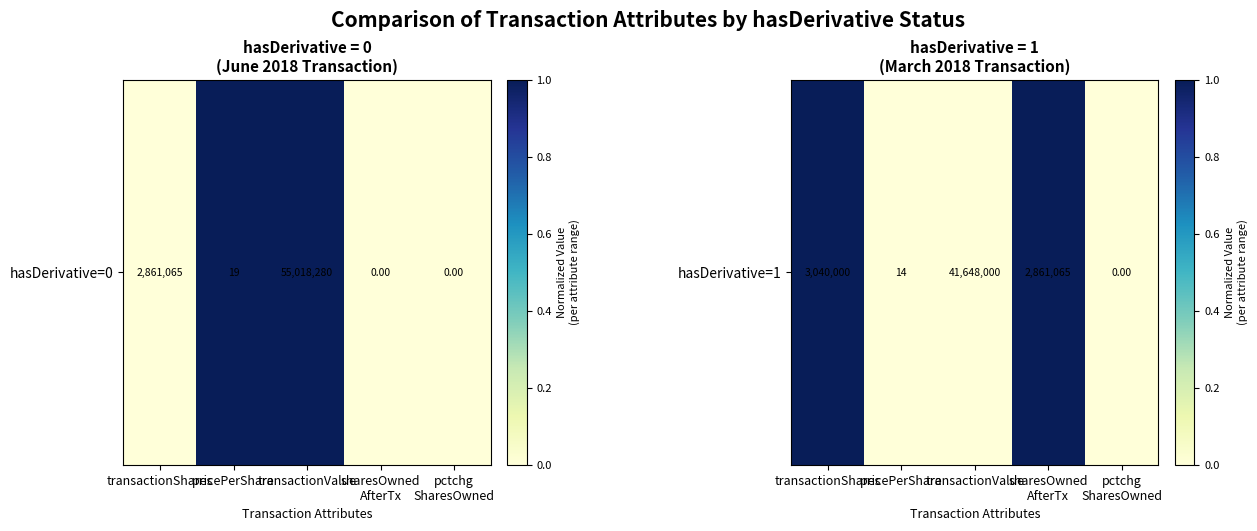

What is the change in value from sharesOwned
AfterTx to pctchg
SharesOwned?

-1